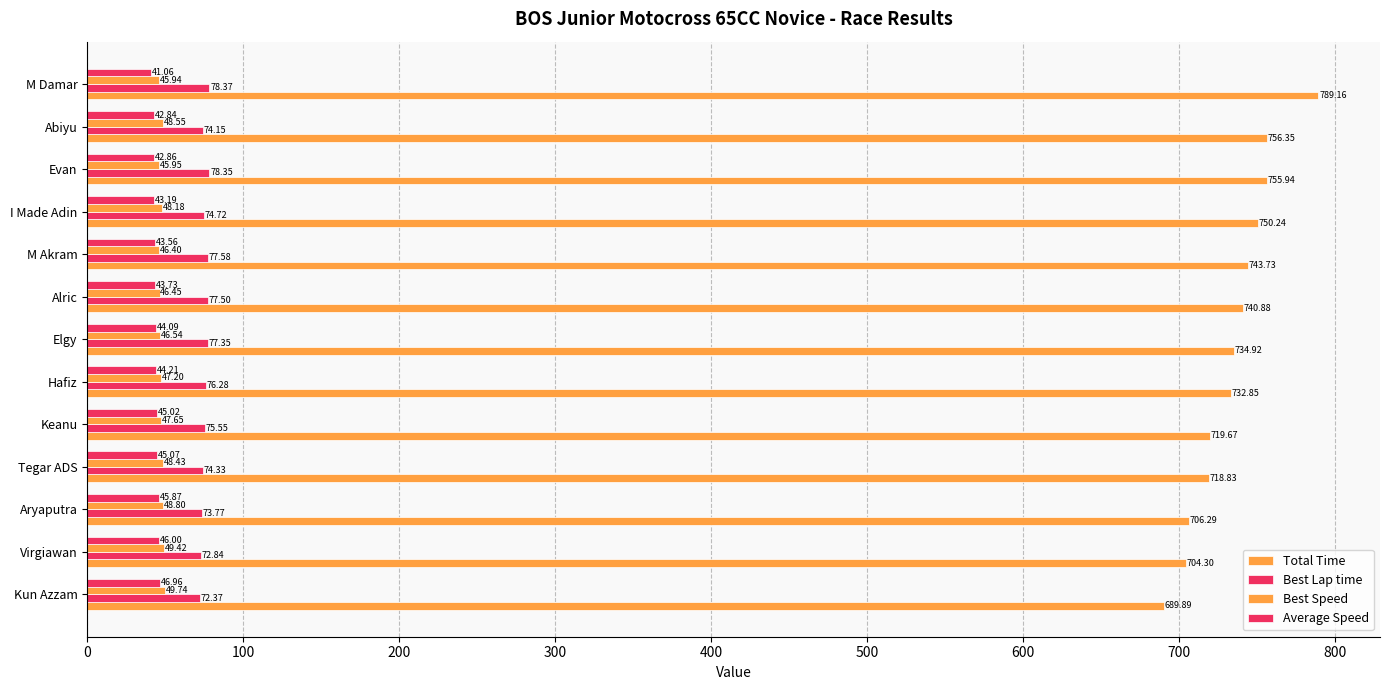

How many data points in Best Lap time are above 75?

7